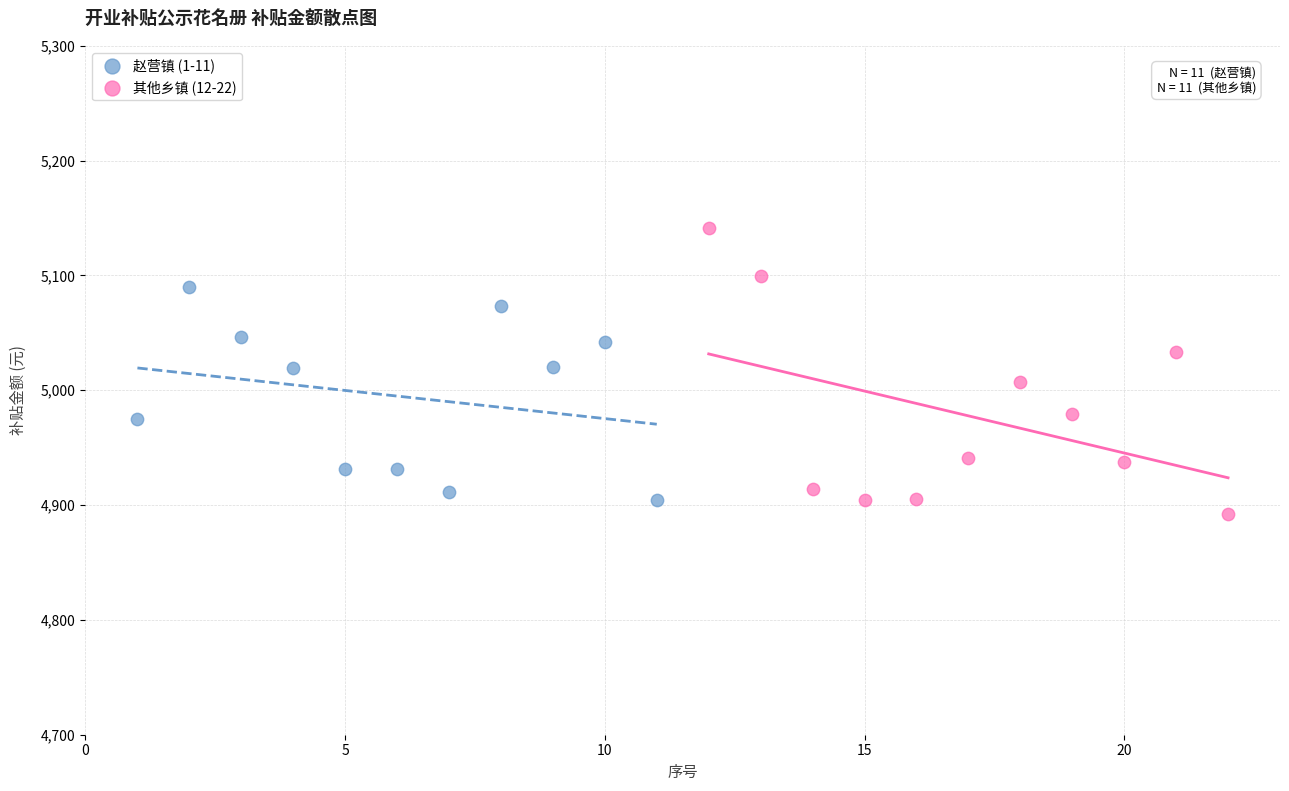

Which series contains the highest Y value?

其他乡镇 (12-22)